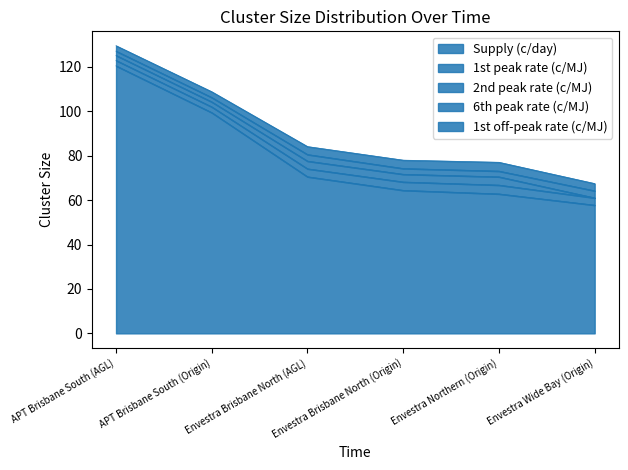

Which category has the highest value in the Supply (c/day) series?

APT Brisbane South (AGL)